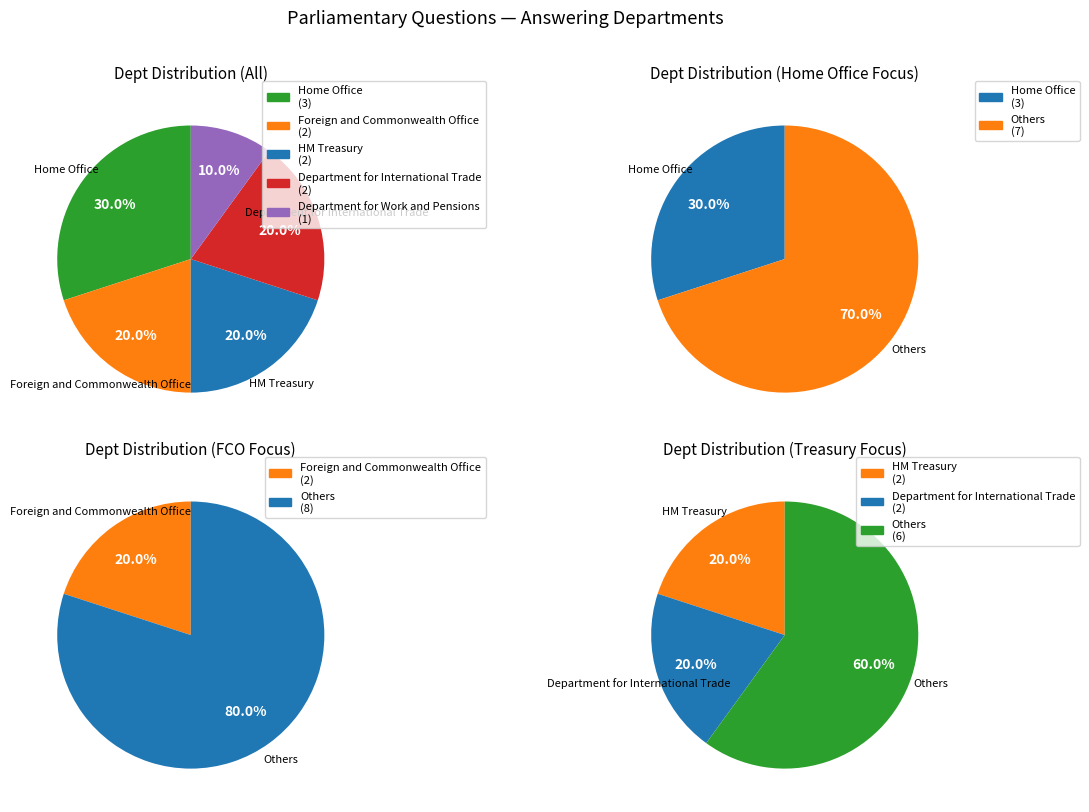

Which category has the biggest portion of the pie?

Home Office